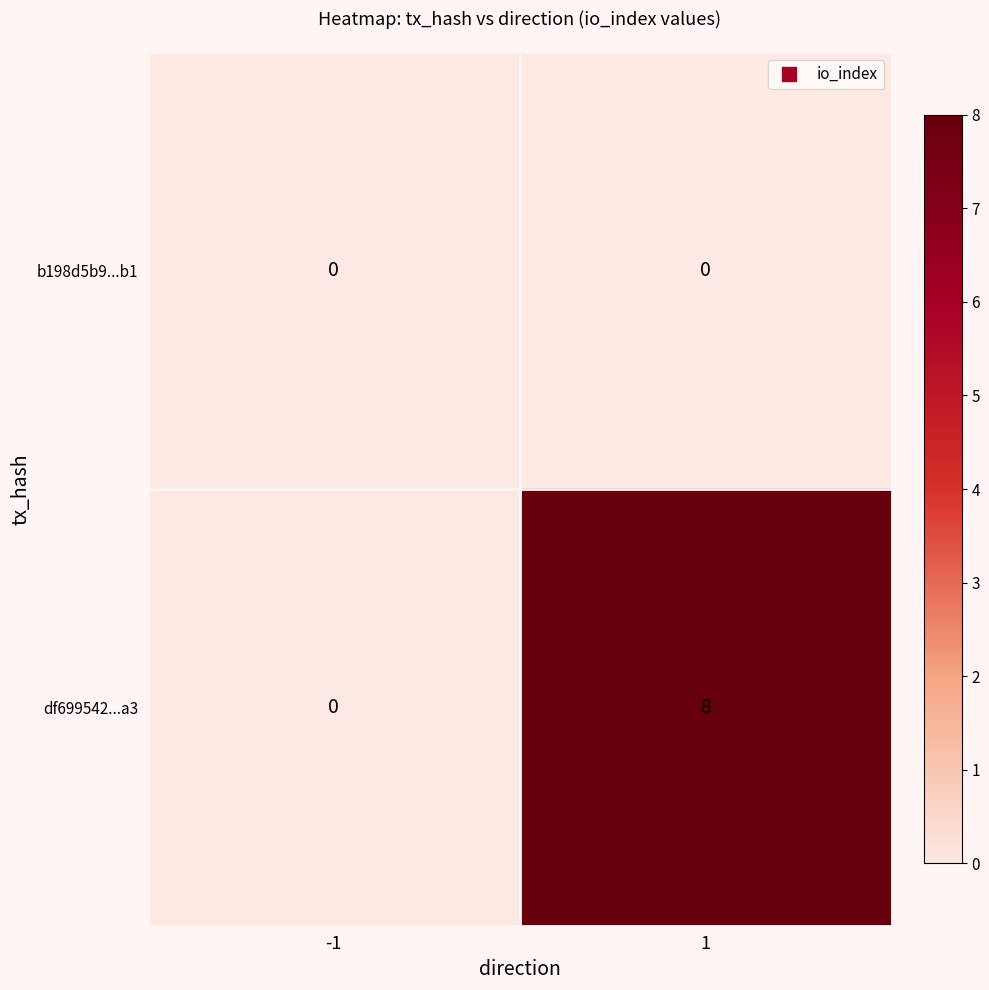

Reading left to right, extract all data points from this chart.

b198d5b9...b1: 0	0
df699542...a3: 0	8